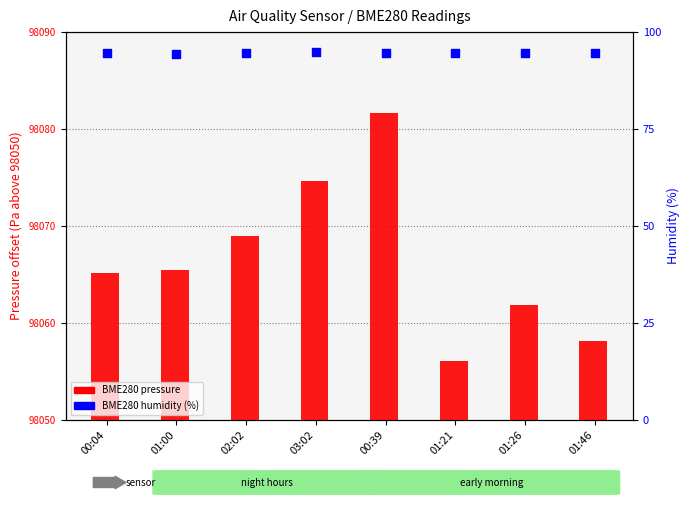

What are all the series names shown in the legend?

BME280 pressure (Pa - 98050), BME280 humidity (%)